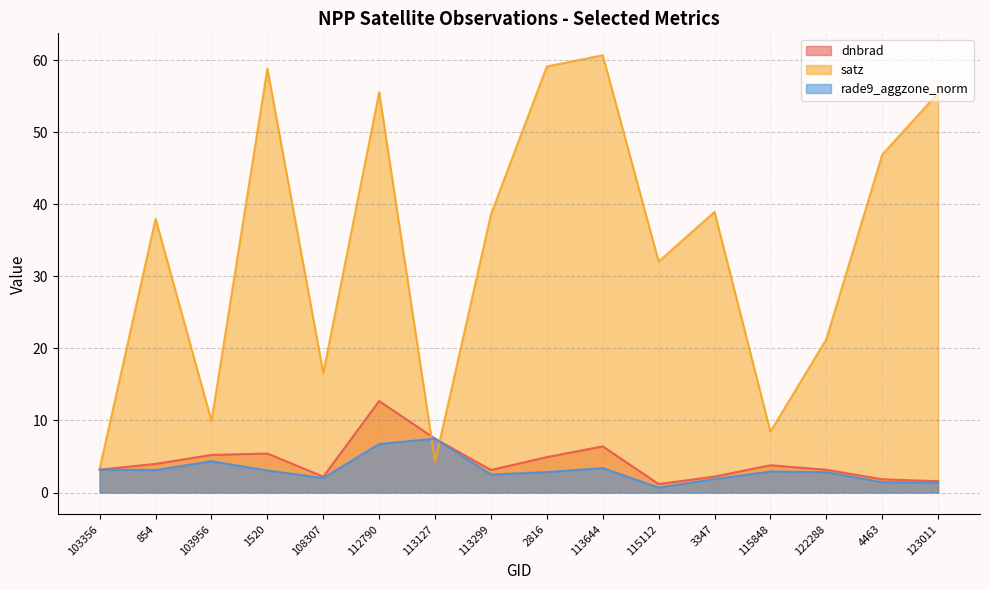

What is the approximate value of rade9_aggzone_norm at 112790?

6.7